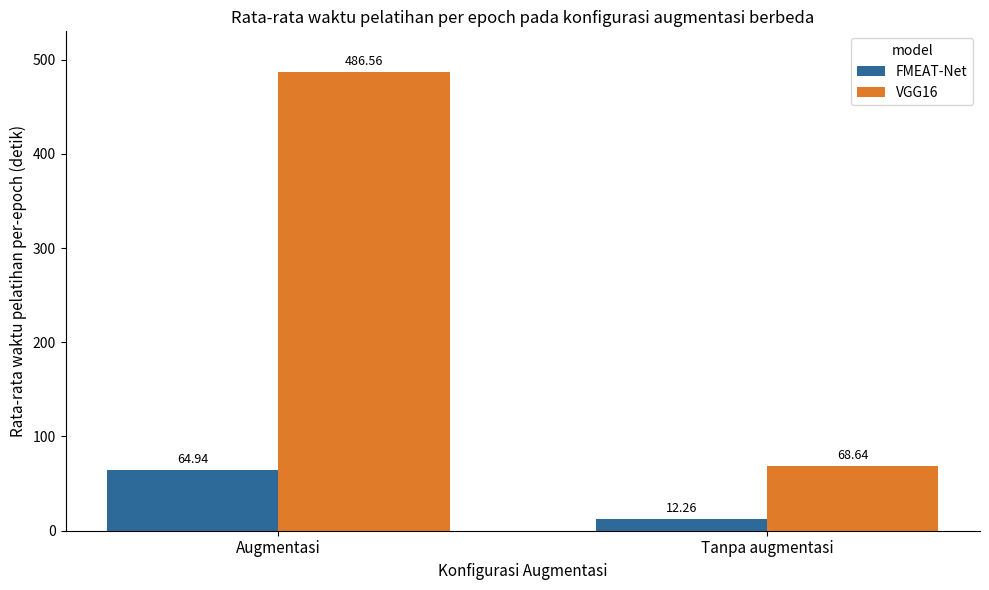

What is the average value of the FMEAT-Net series?

38.6